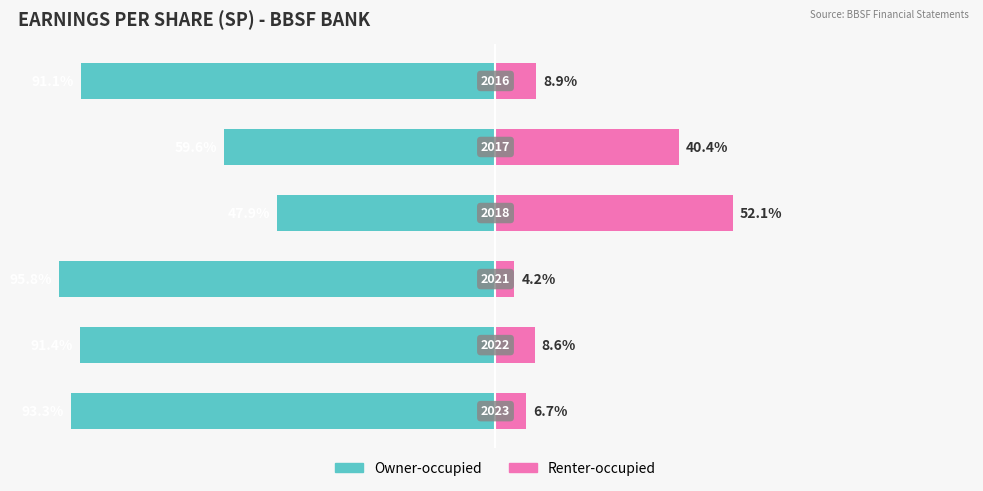

The value of Owner-occupied at 1 is -141.3. True or false?

False